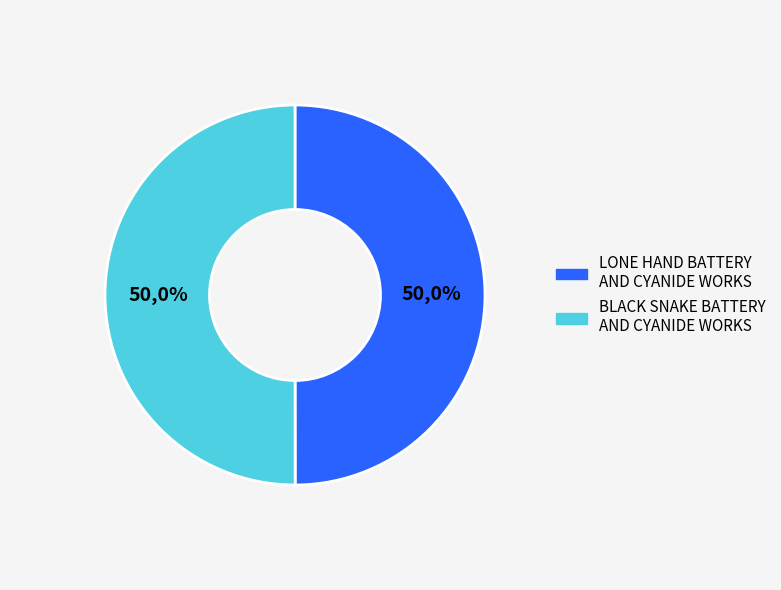

True or false: LONE HAND BATTERY AND CYANIDE WORKS accounts for 50% of the total.

True